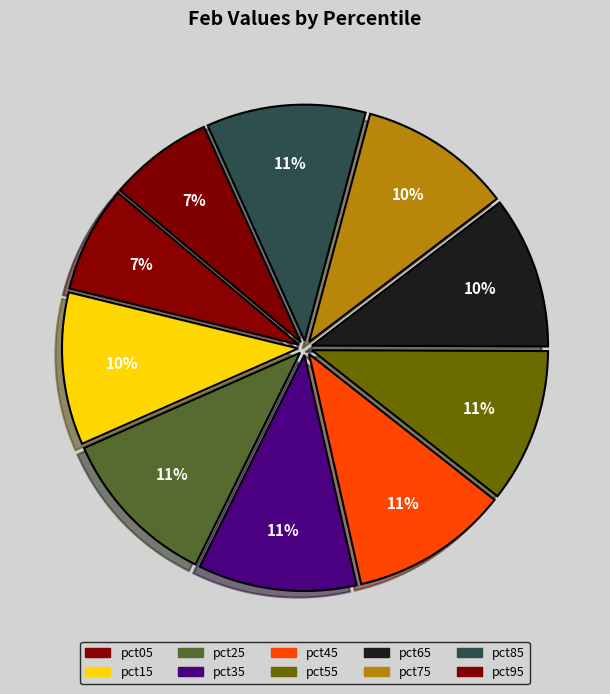

What percentage is the pct35 slice, to the nearest percent?

11%